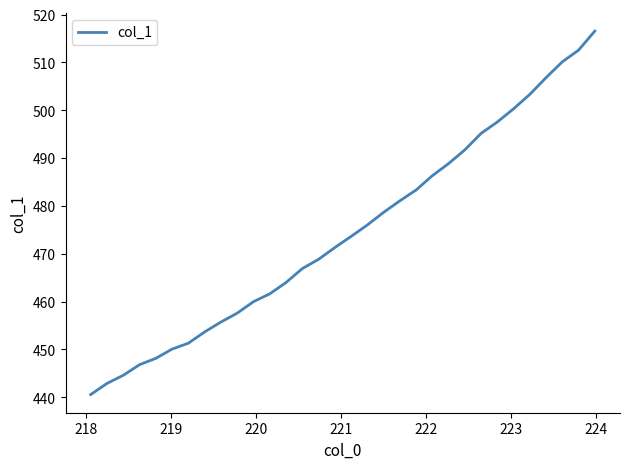

What is the smallest value displayed?

440.6